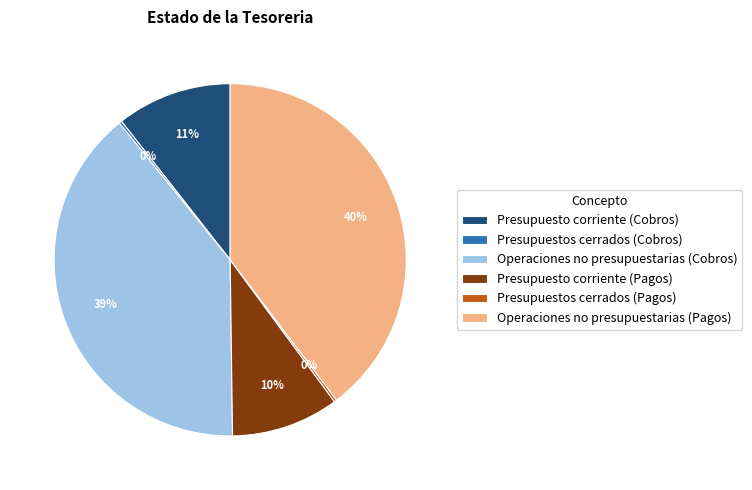

True or false: Presupuesto corriente (Cobros) accounts for 11% of the total.

True